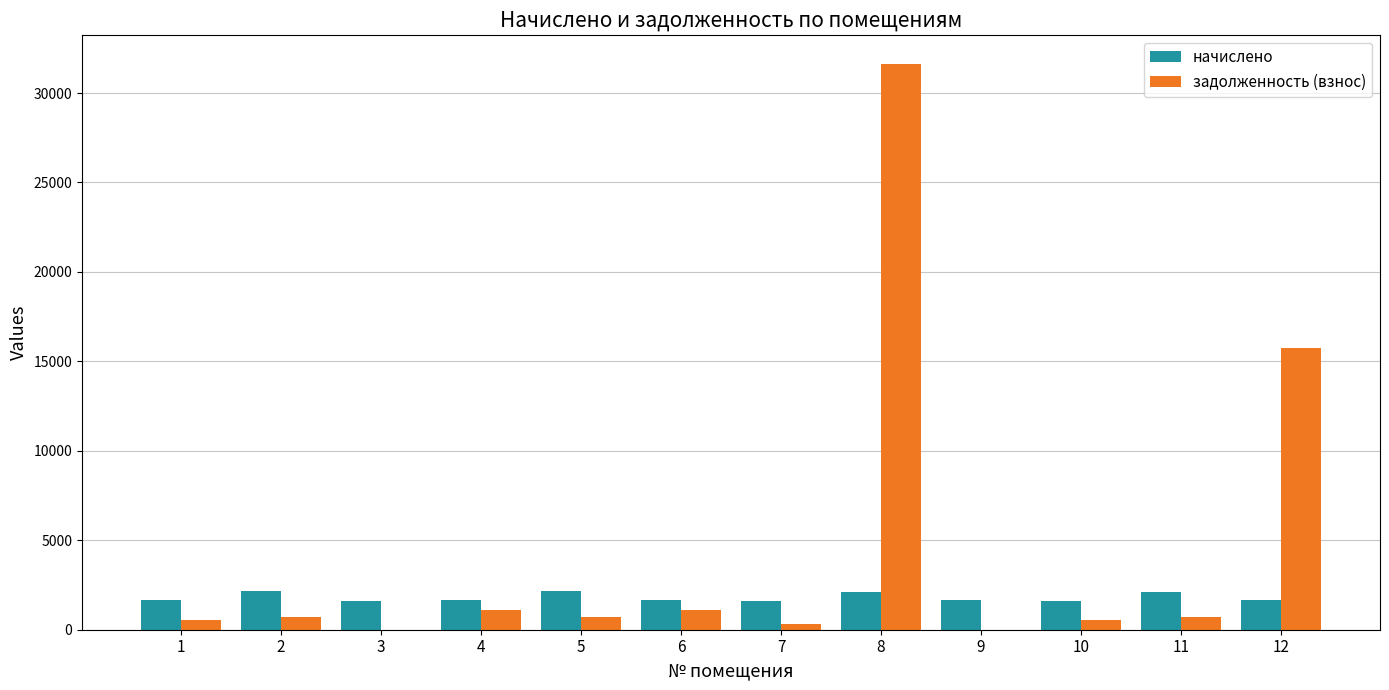

What is the total value across all series at 10?

2145.8